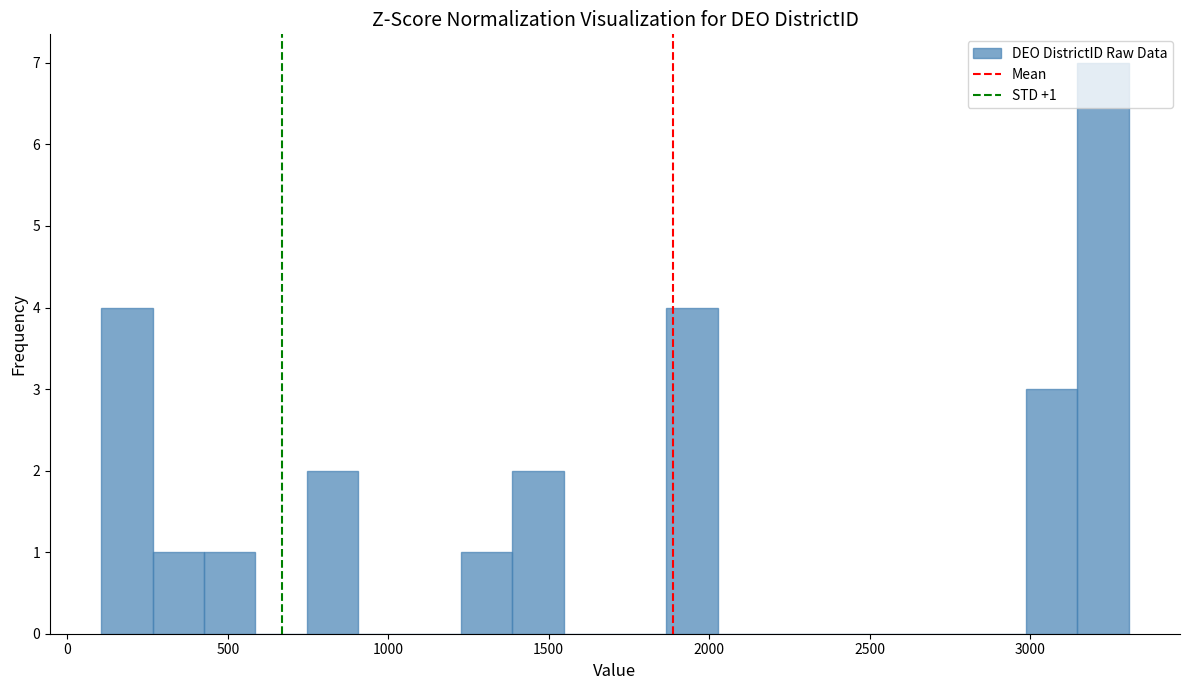

Read against the x-axis, roughly where is the centre of the tallest bar?

3250